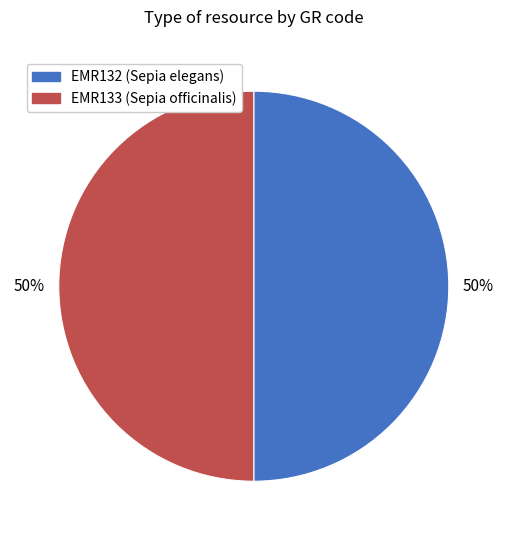

Do EMR133 (Sepia officinalis) and EMR132 (Sepia elegans) together represent more than half of the pie?

Yes